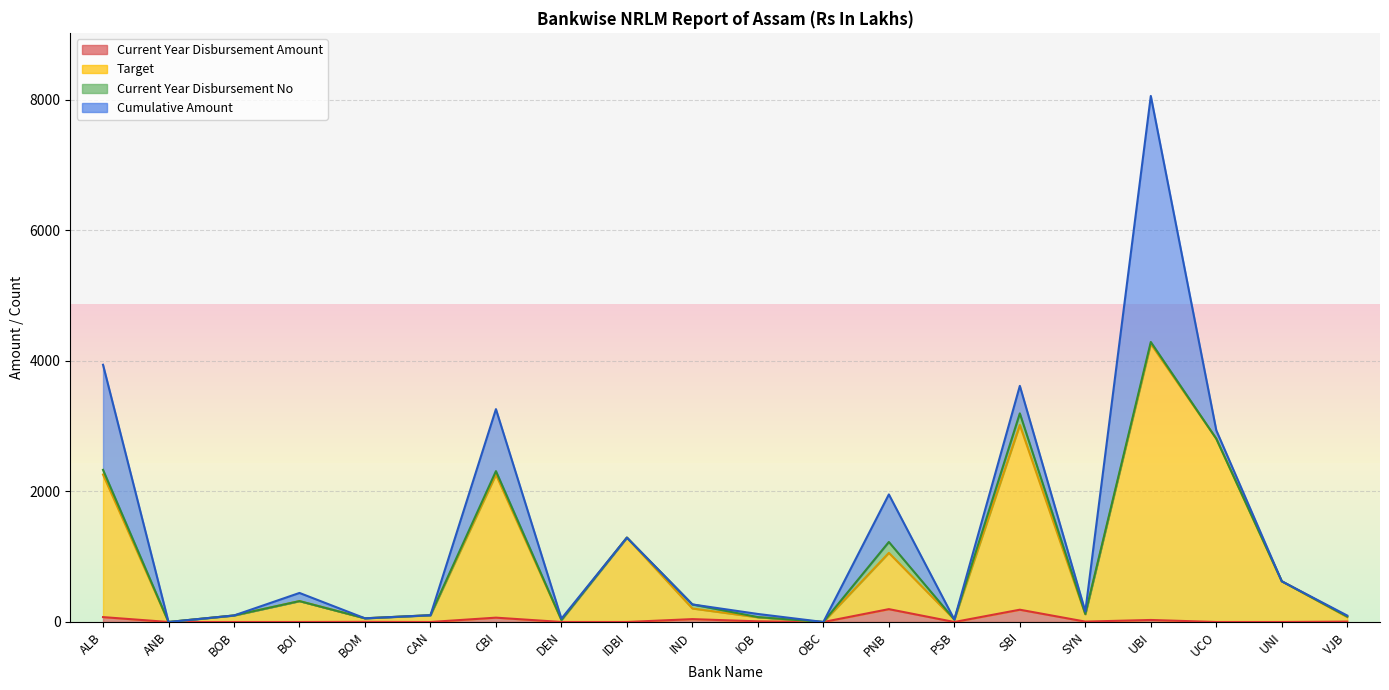

Which label corresponds to the smallest value in the chart?

ANB